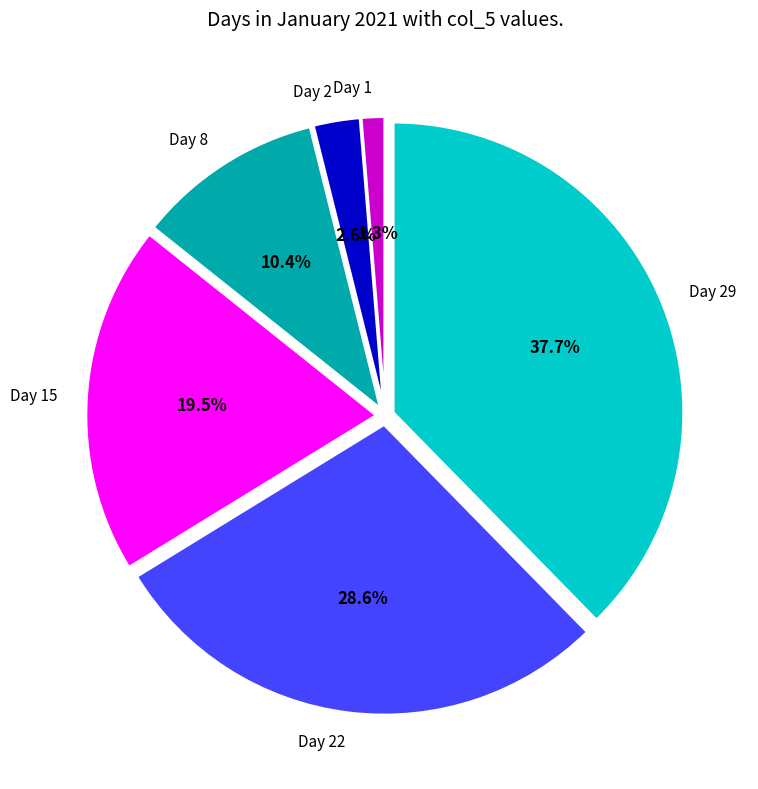

What is the ratio of the value at Day 15 to the value at Day 2?

7.5